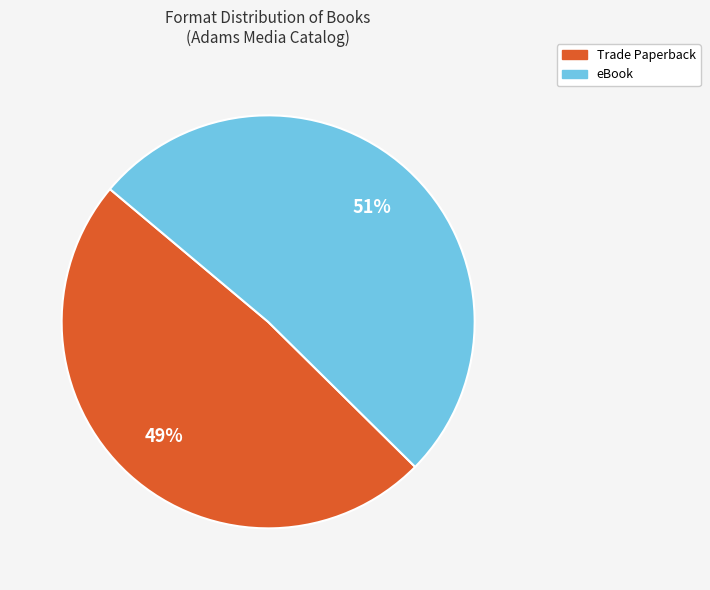

What percentage is the eBook slice, to the nearest percent?

51%